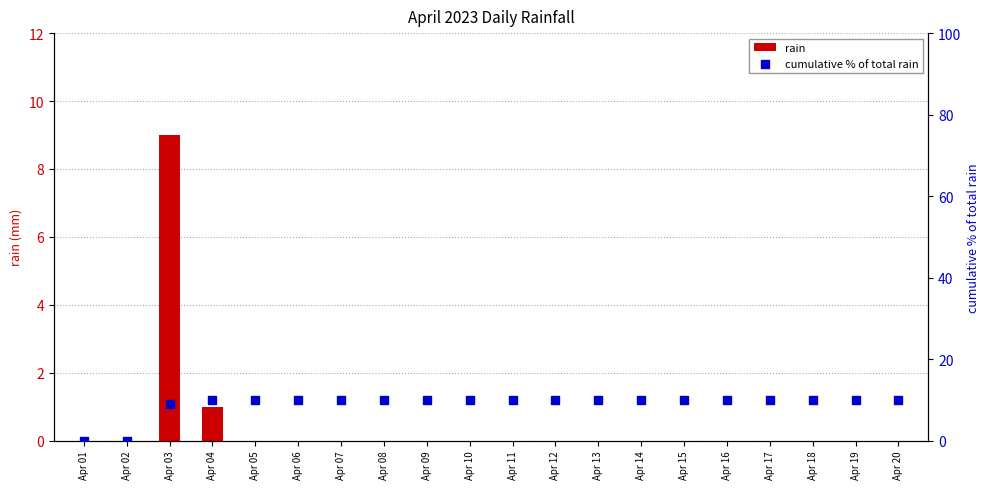

At how many categories does at least one series exceed 2?

18